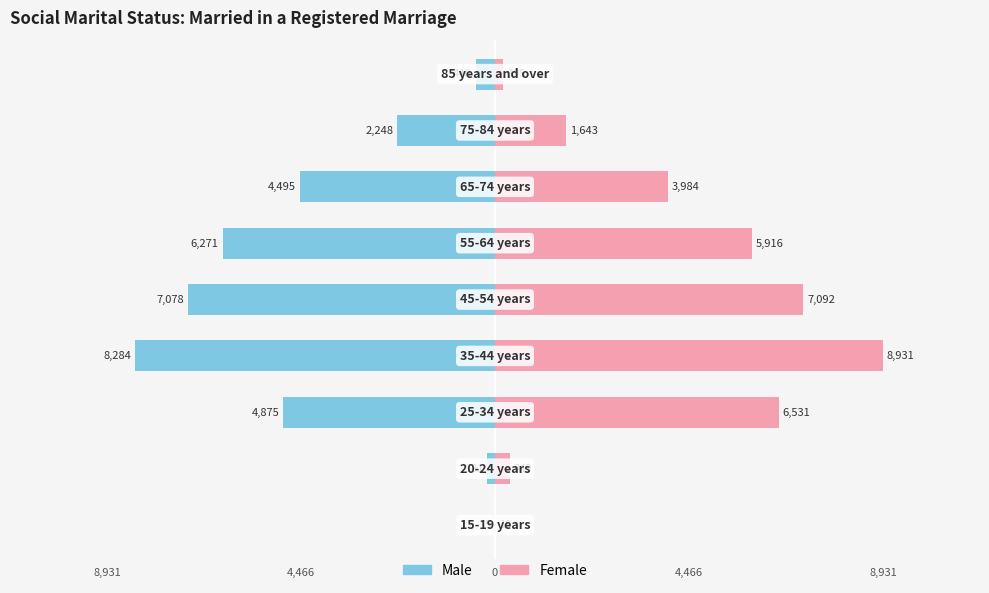

What is the greatest value displayed?

8931